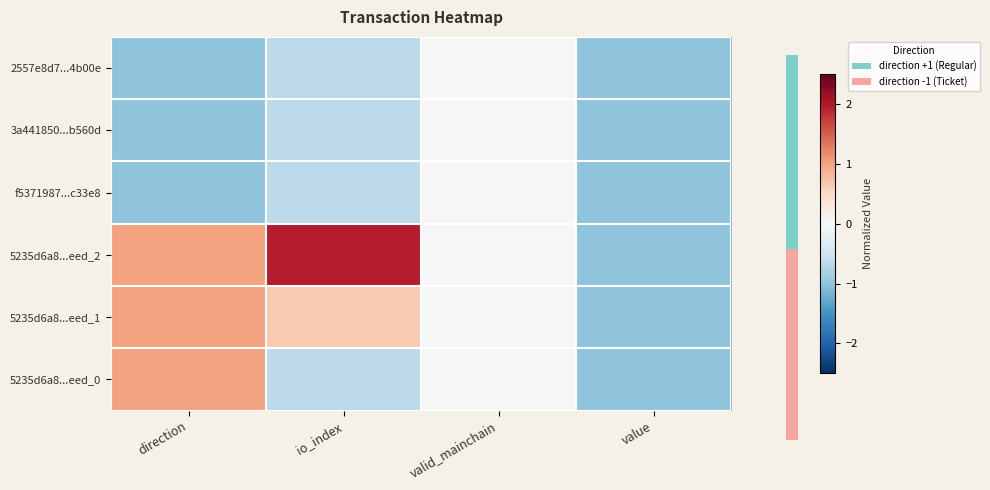

At io_index, list the series in order from largest to smallest.

5235d6a8...eed_2, 5235d6a8...eed_1, 2557e8d7...4b00e, 3a441850...b560d, f5371987...c33e8, 5235d6a8...eed_0